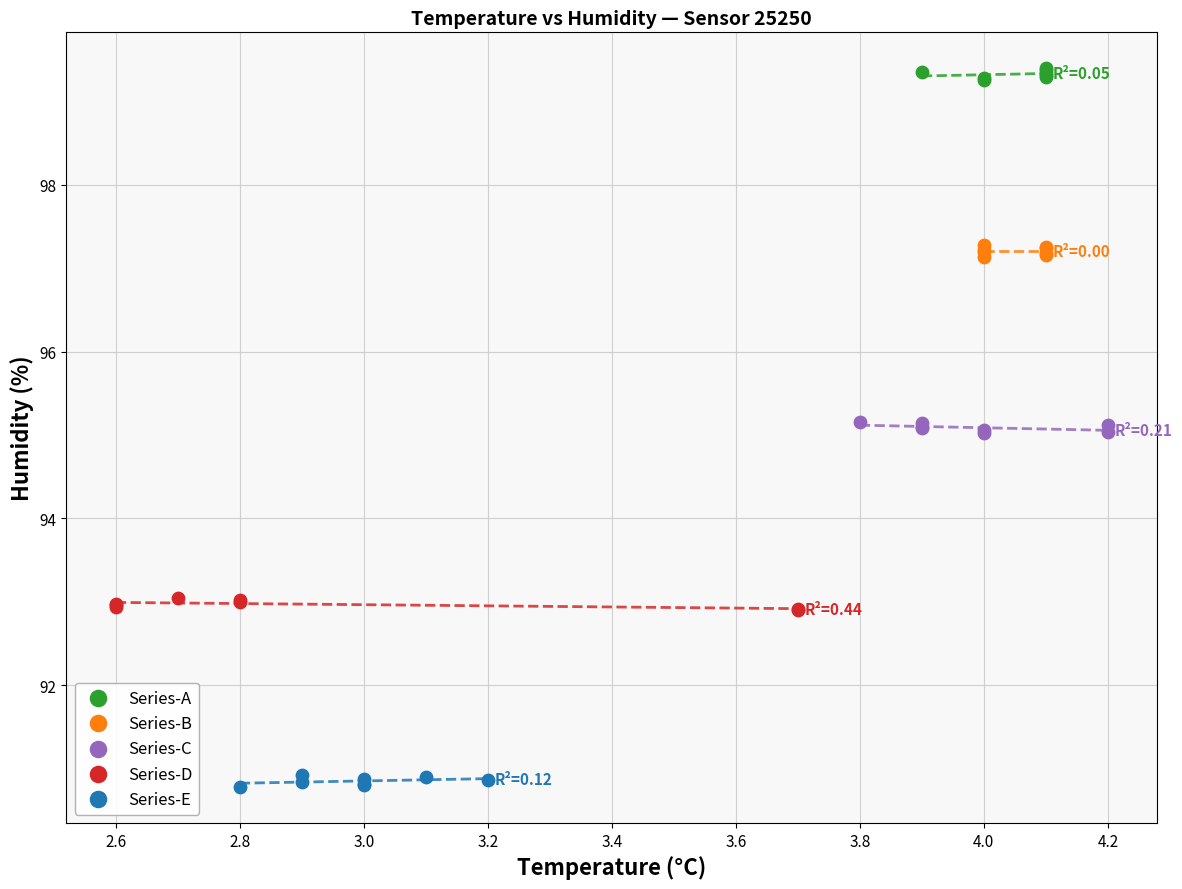

Which series reaches the maximum Y coordinate?

Series-A